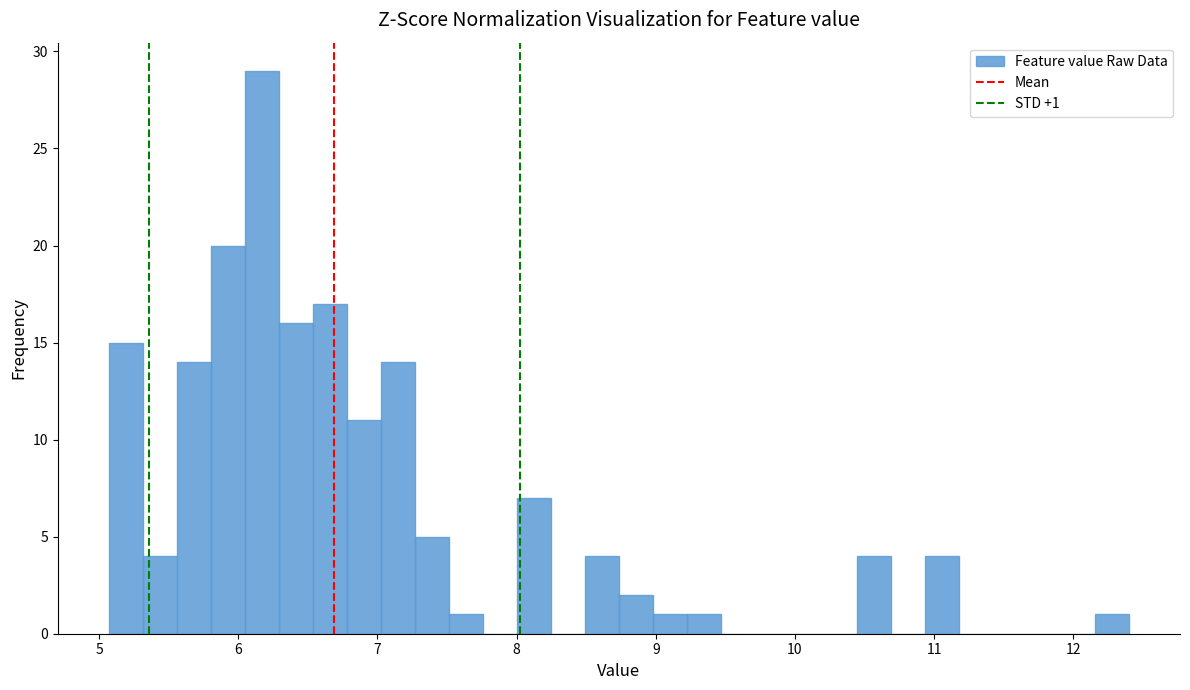

Around what value on the x-axis is the tallest bar? Give the approximate position of its centre, as read against the axis.

6.2